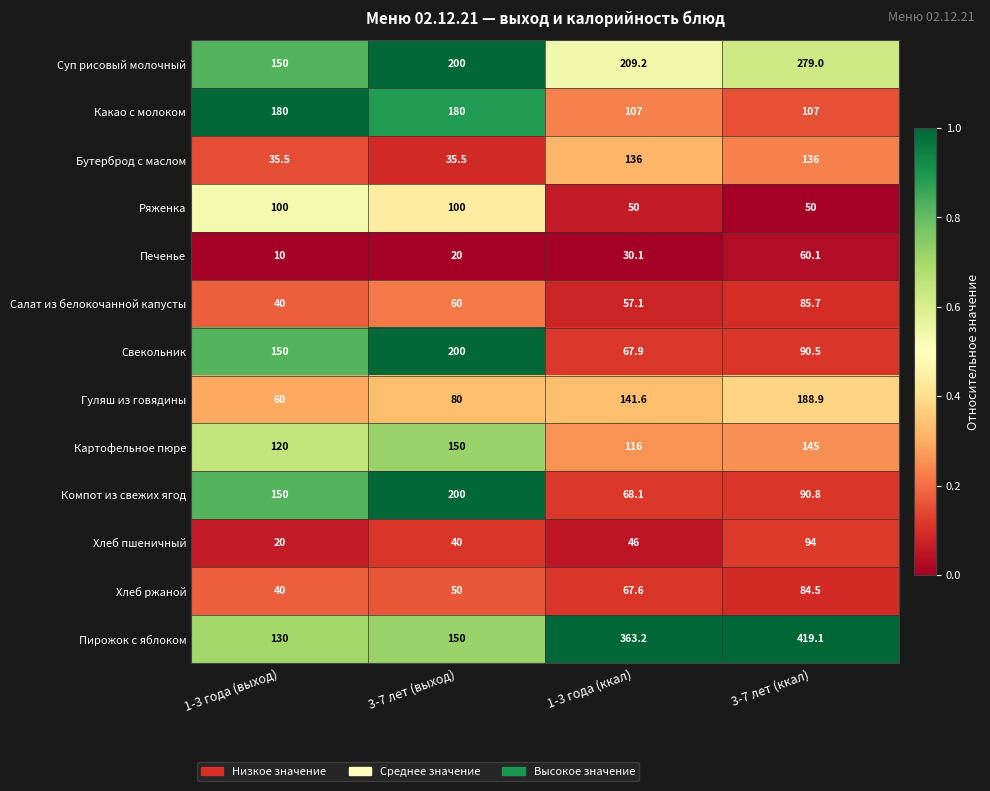

What is the average value of the Компот из свежих ягод series?

127.2